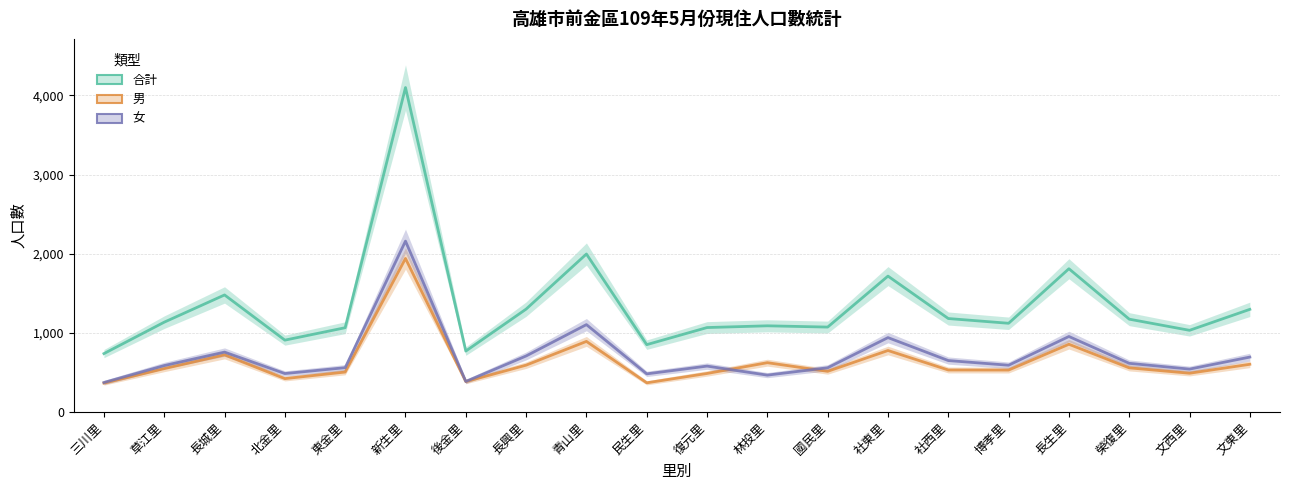

At which category is the sum across all series the highest?

新生里